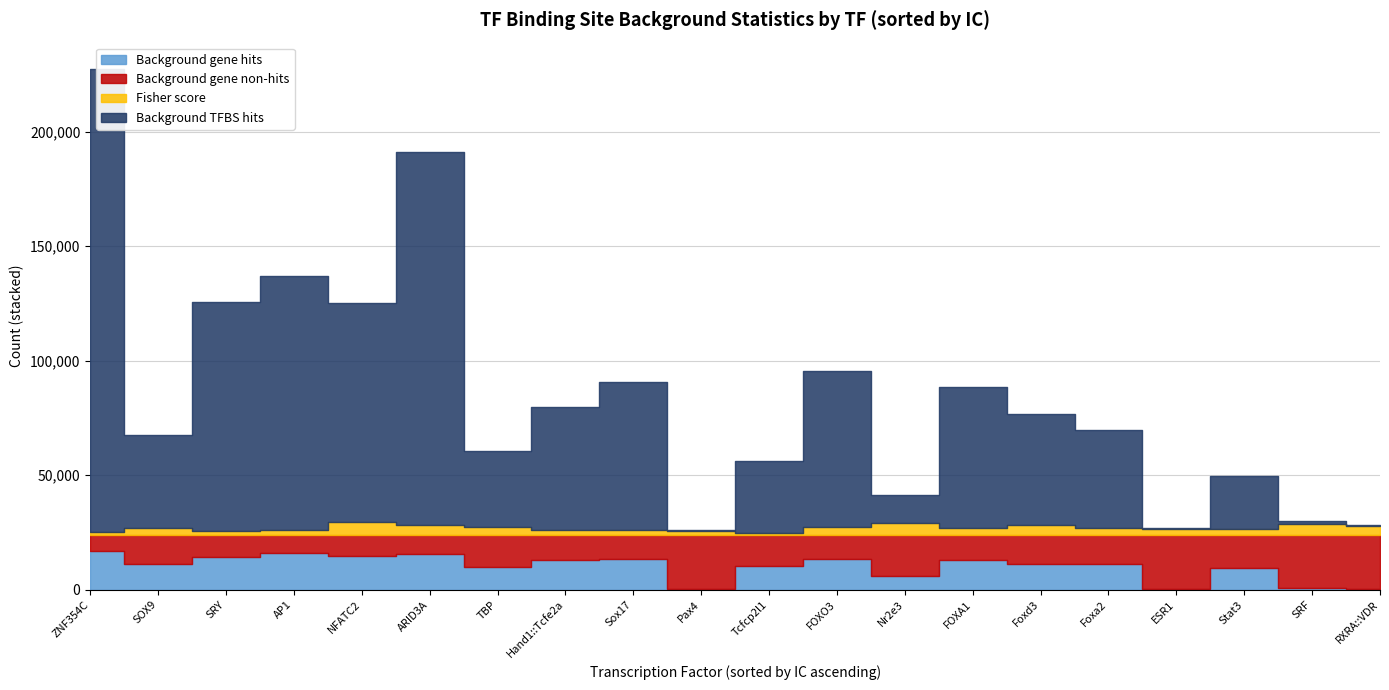

What is the value of the Fisher score point at the 10th from the left?

2660